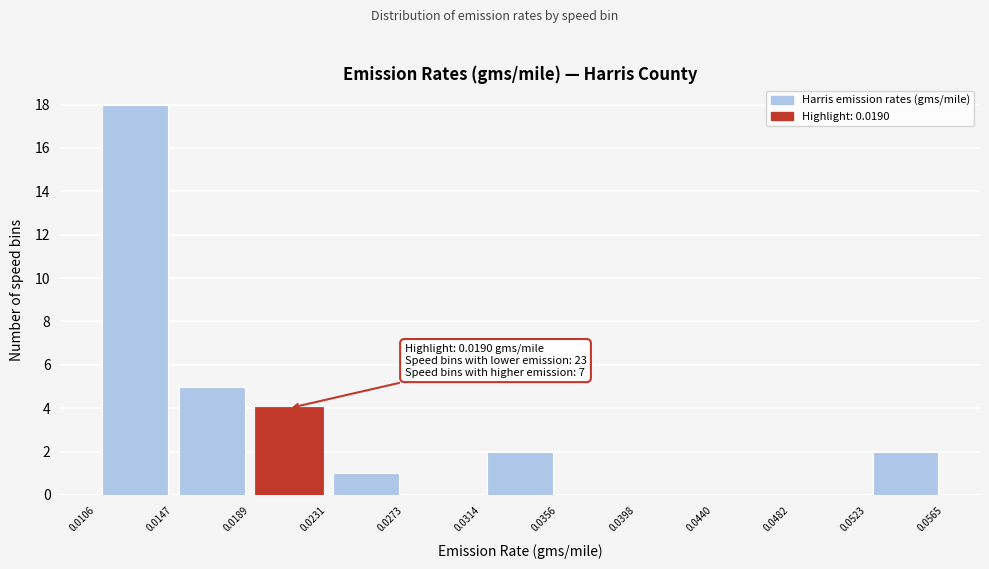

Which range on the x-axis has the tallest bar?

0.0106 to 0.0147